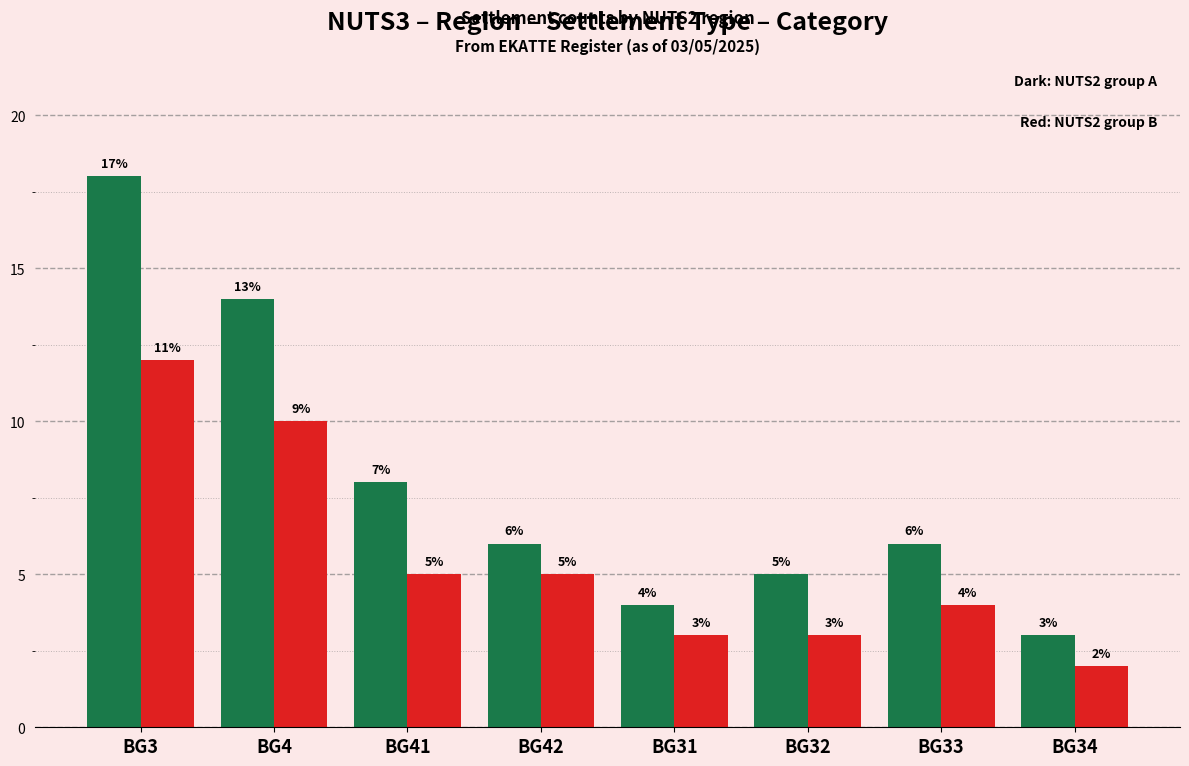

Count the number of data series in this chart.

2